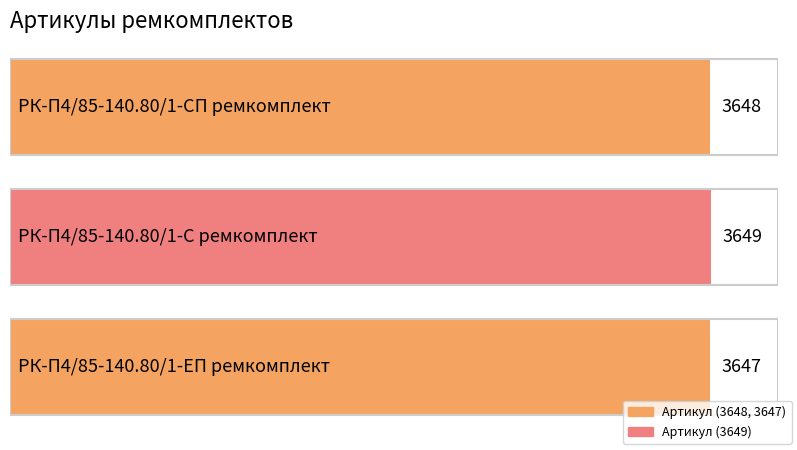

Reading right to left, what are all the values shown in this chart?

РК-П4/85-140.80/1-ЕП ремкомплект=3647	РК-П4/85-140.80/1-С ремкомплект=3649	РК-П4/85-140.80/1-СП ремкомплект=3648